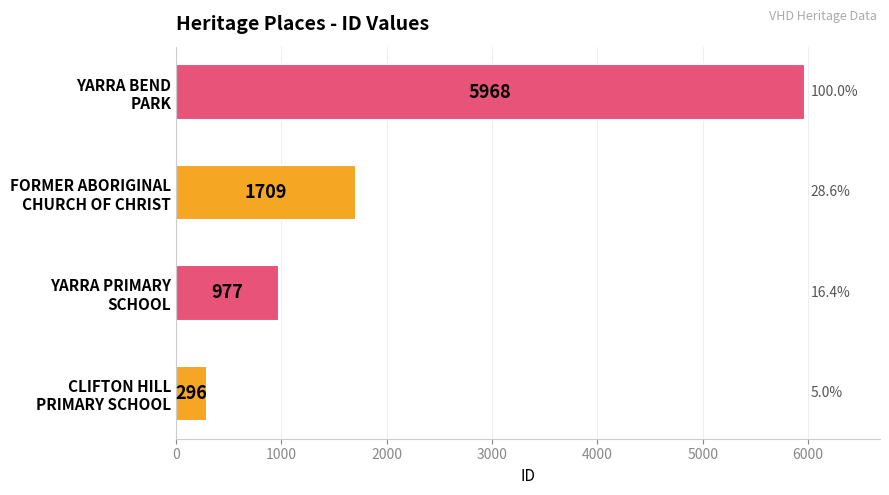

Count the values in the range 977 to 5968.

3